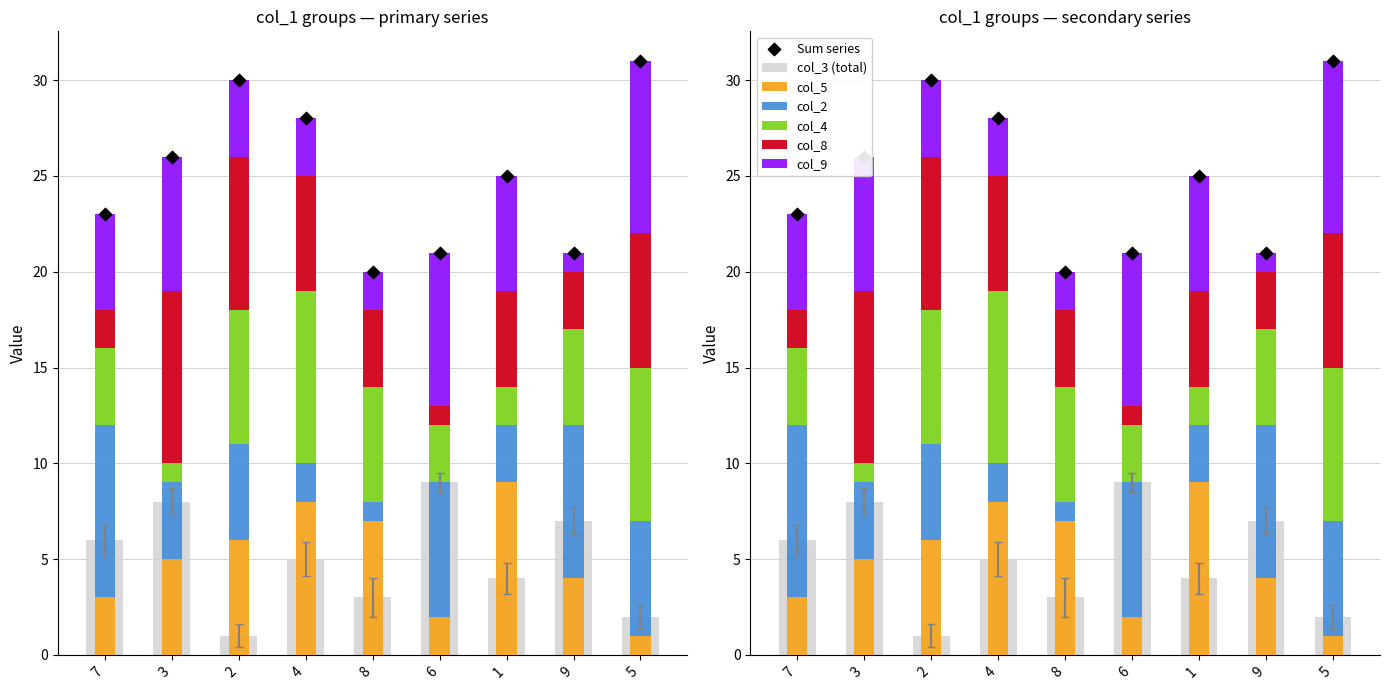

At how many categories does at least one series exceed 4?

9